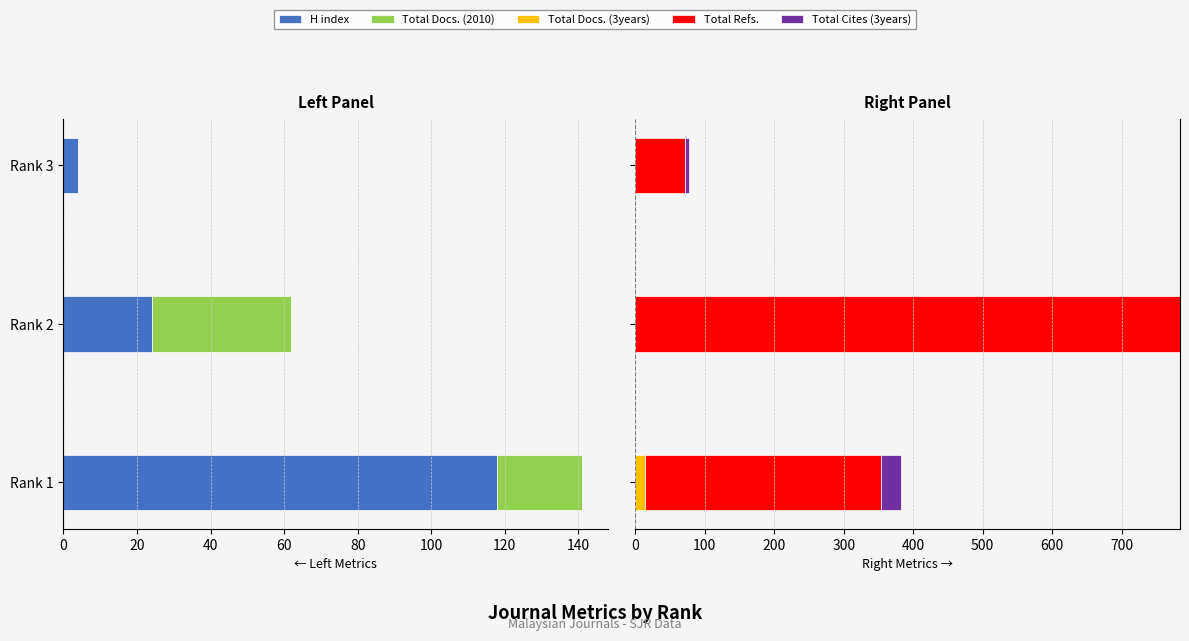

Count the number of data series in this chart.

5